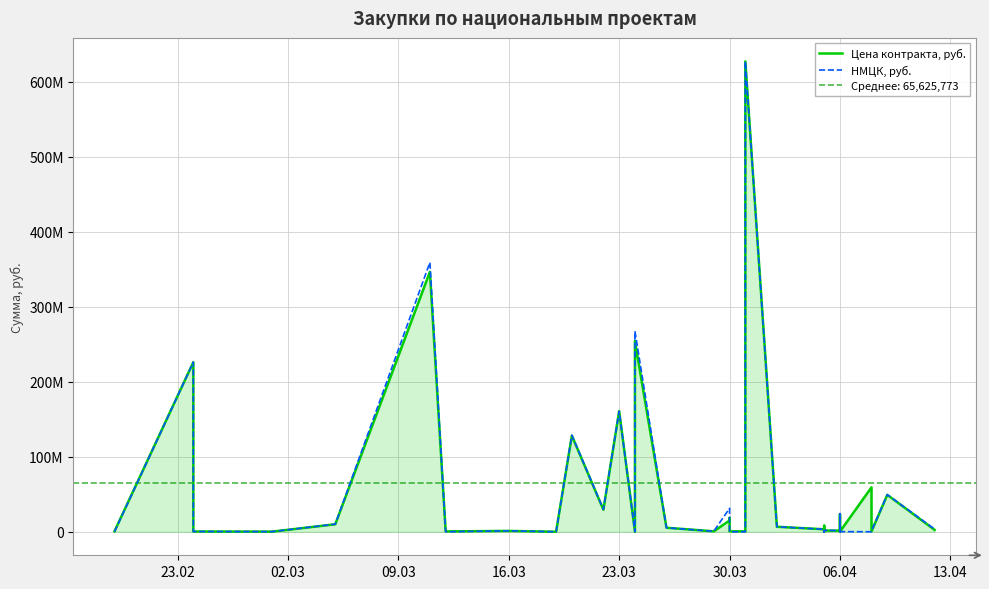

What is the maximum value for Цена контракта, руб.?

627424286.7